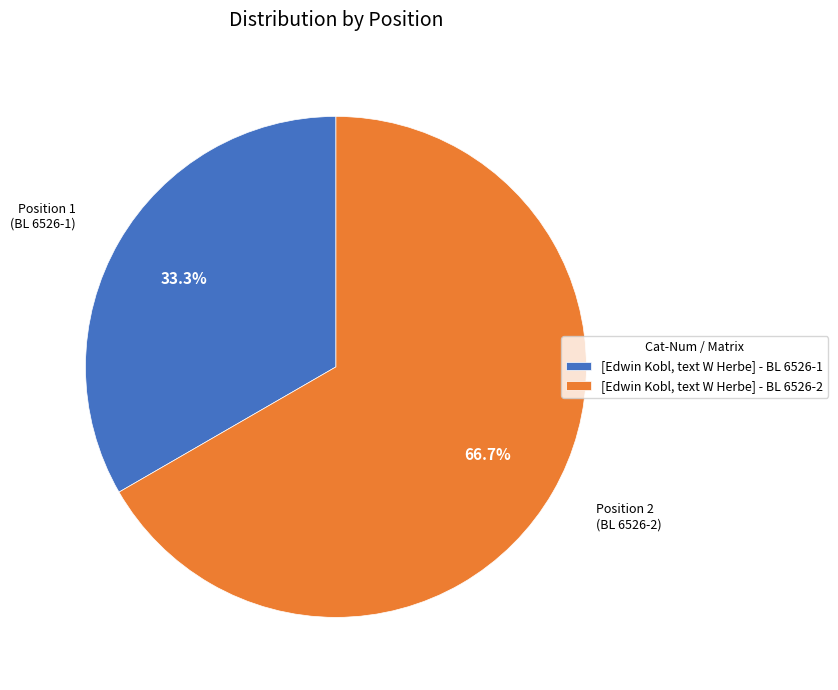

To the nearest percent, what portion does [Edwin Kobl, text W Herbe] - BL 6526-2 represent?

67%